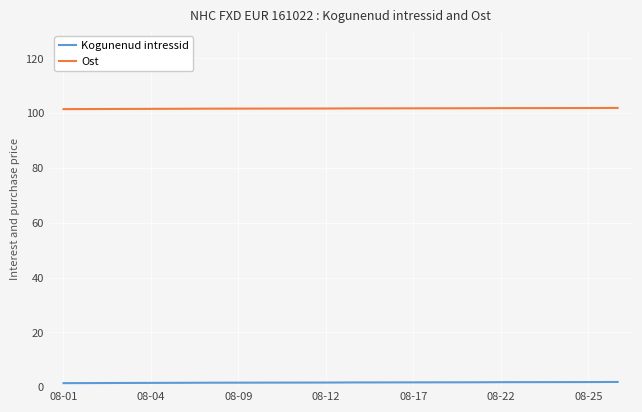

Which series has the largest total across all categories?

Ost